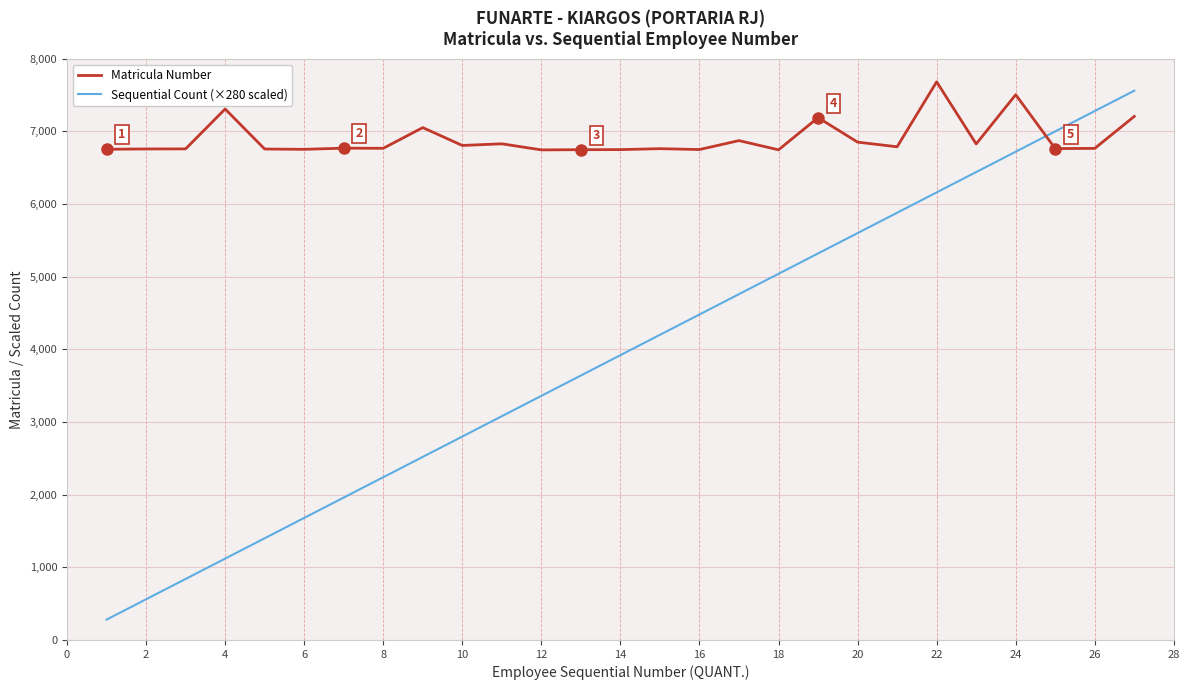

What is the smallest value displayed?

280